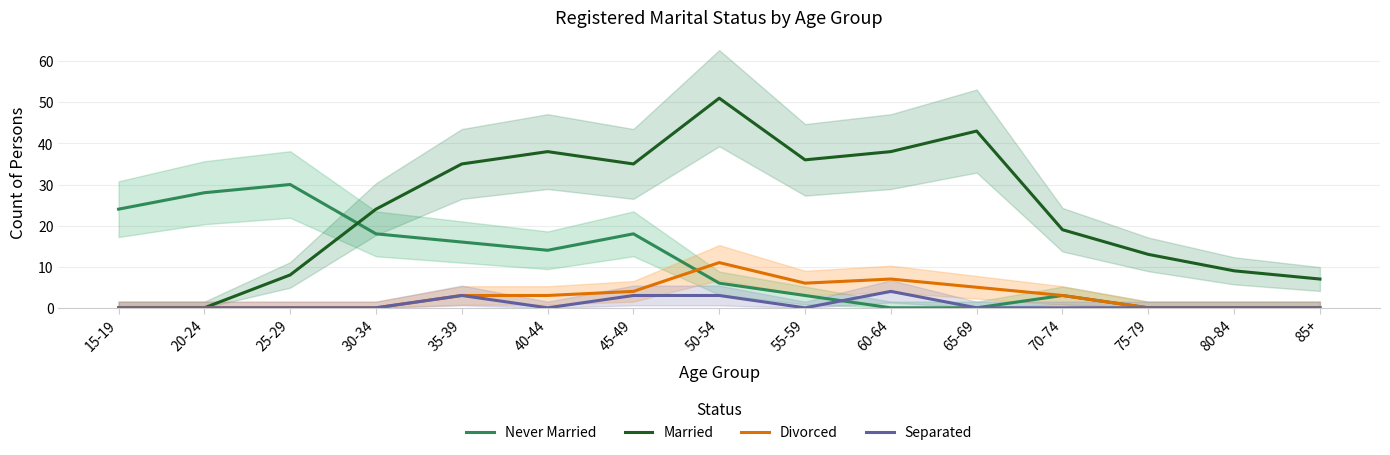

Does the chart display data point markers on the line(s)?

No